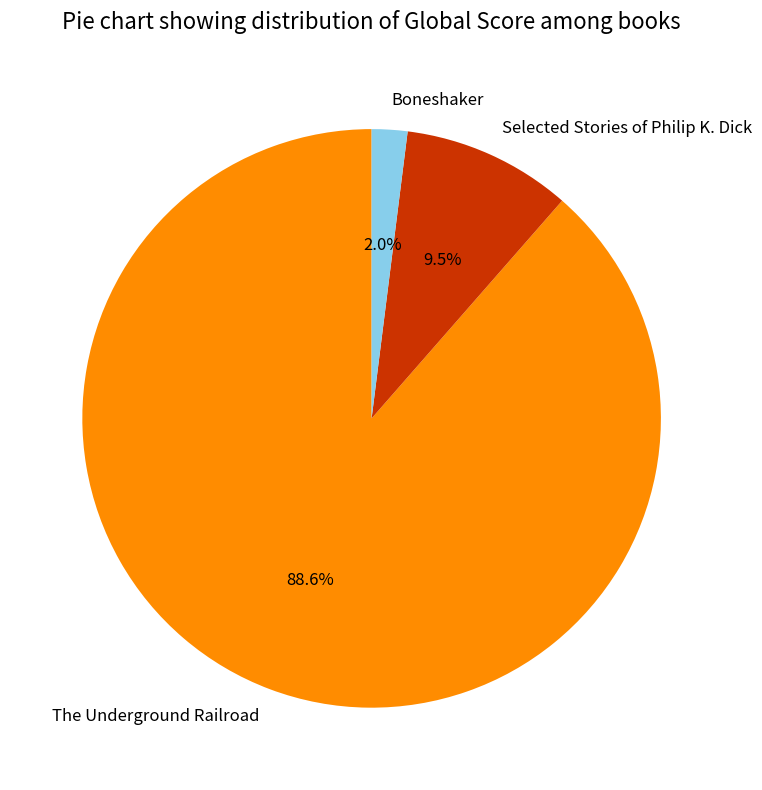

Which category accounts for the majority?

The Underground Railroad